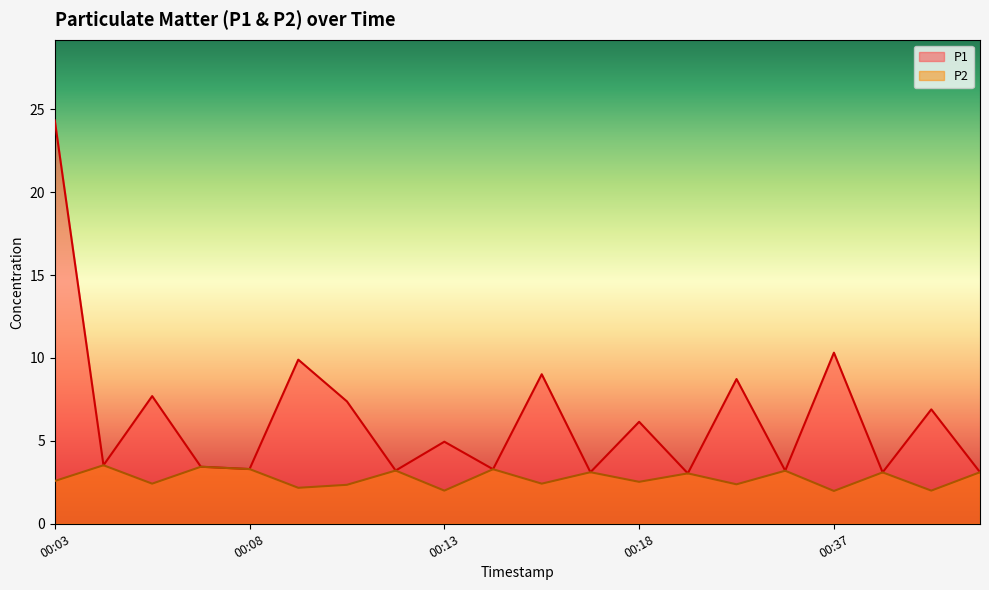

Does the chart display data point markers on the line(s)?

No